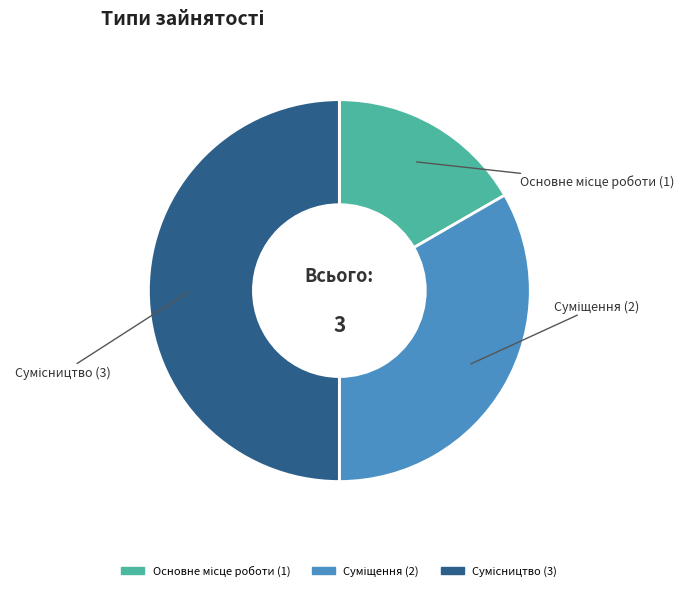

Count the number of slices in the pie.

3